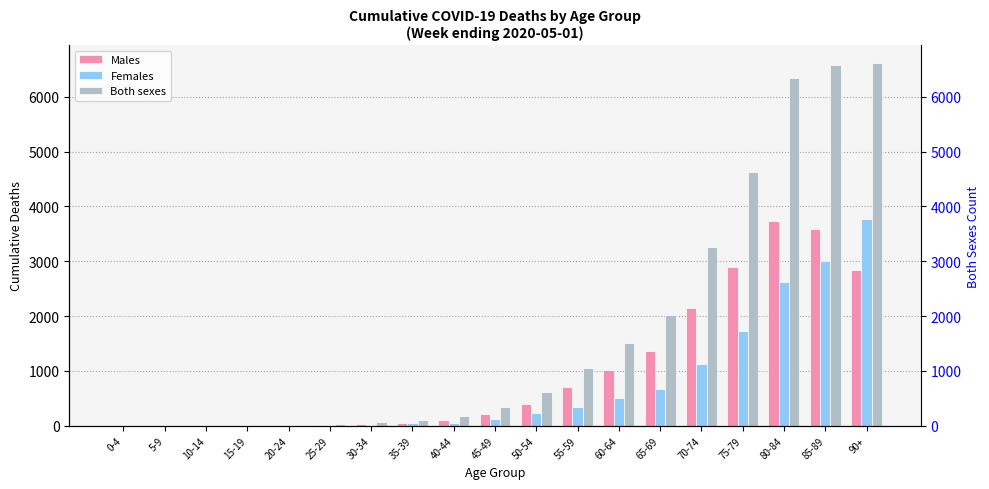

Which category has the lowest value in the Both sexes series?

5-9